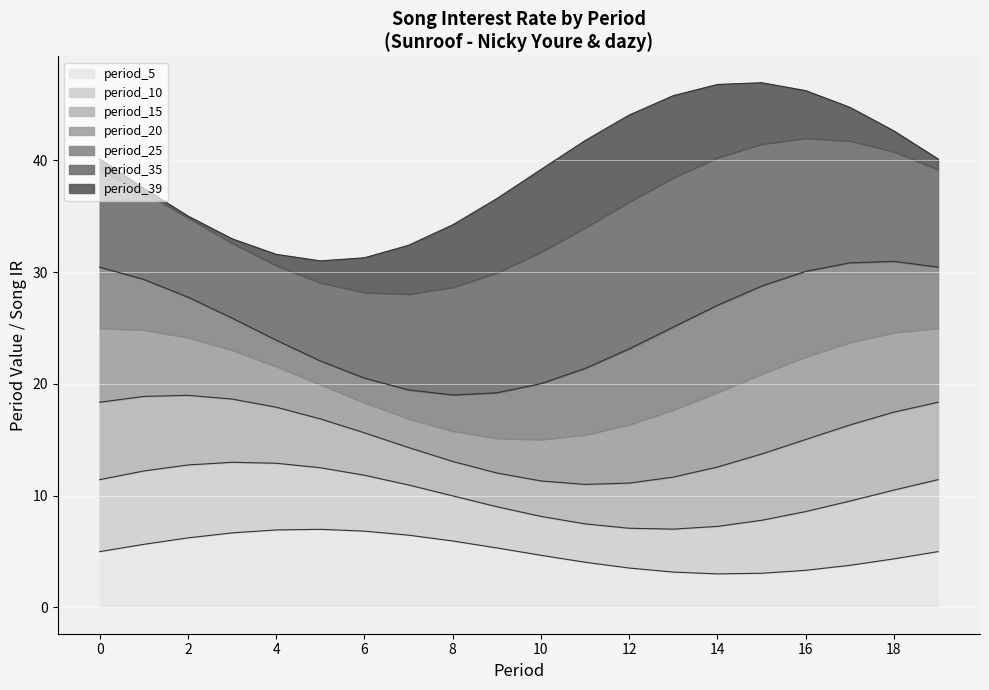

True or false: period_15 has more than 0 points higher than both neighbors.

False